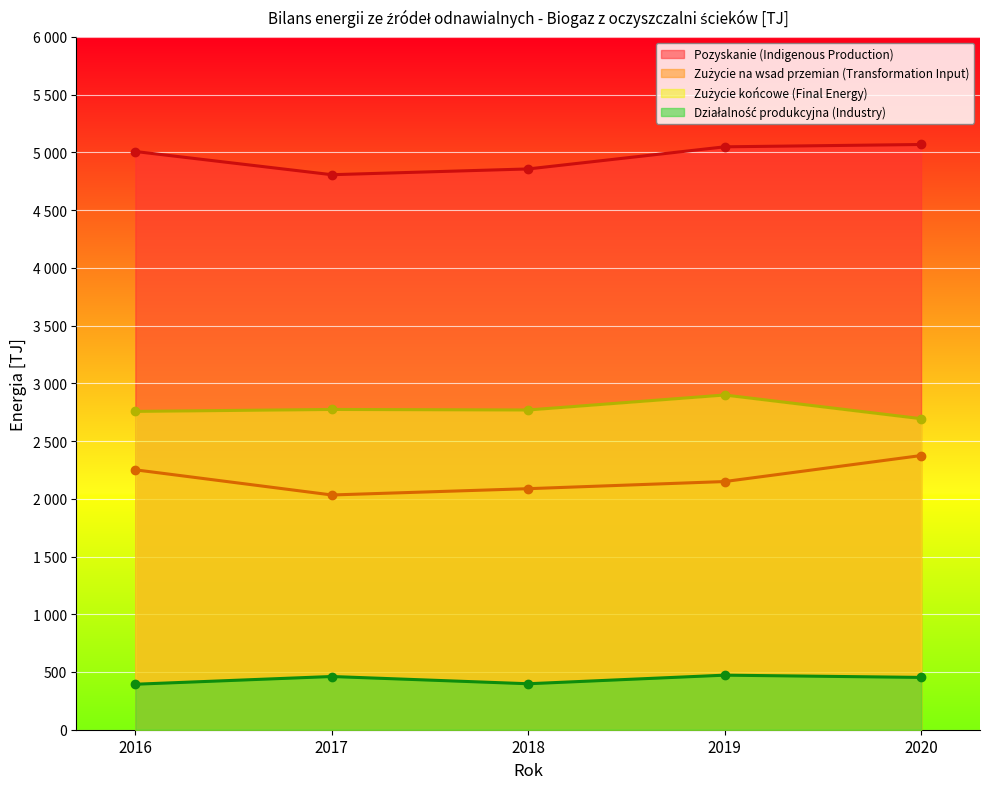

True or false: Pozyskanie (Indigenous Production) and Działalność produkcyjna (Industry) intersect in this chart.

False